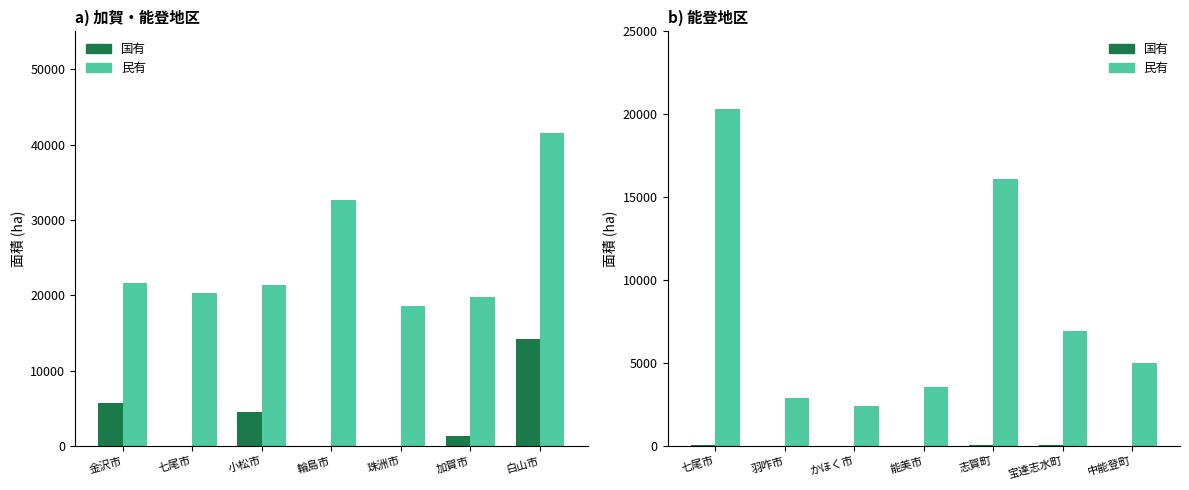

At かほく市, list the series in order from largest to smallest.

民有, 国有